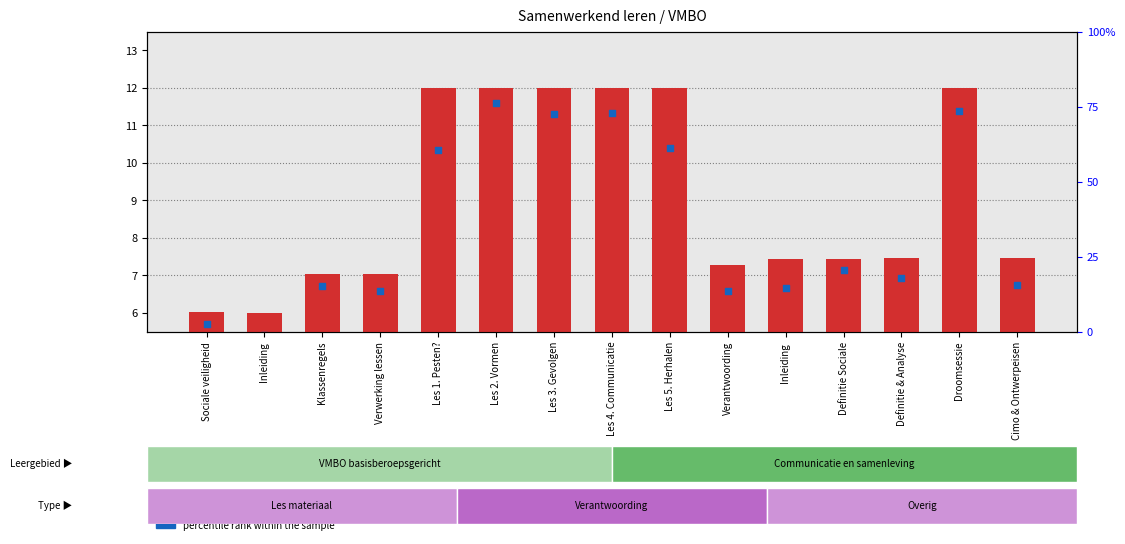

Which series reaches the minimum Y coordinate?

percentile rank within the sample